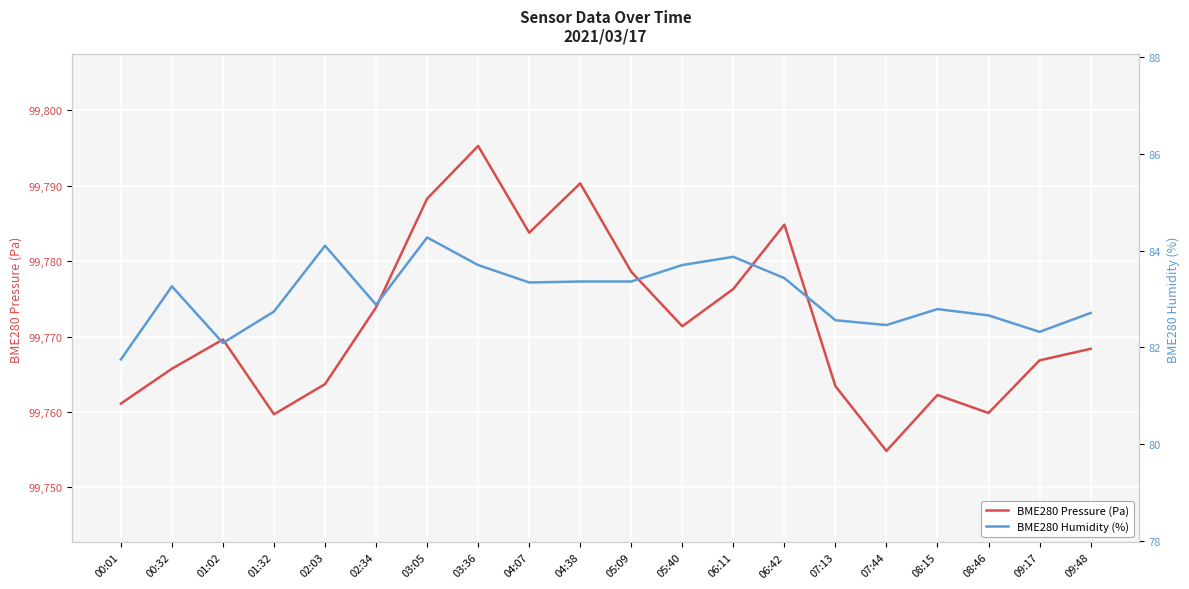

Reading left to right, extract all data points from this chart.

BME280 Pressure (Pa): 99761.1	99765.7	99769.6	99759.7	99763.7	99773.9	99788.3	99795.3	99783.8	99790.3	99778.6	99771.4	99776.3	99784.8	99763.4	99754.8	99762.2	99759.9	99766.8	99768.4
BME280 Humidity (%): 81.8	83.3	82.1	82.7	84.1	82.9	84.3	83.7	83.3	83.4	83.4	83.7	83.9	83.4	82.6	82.5	82.8	82.7	82.3	82.7